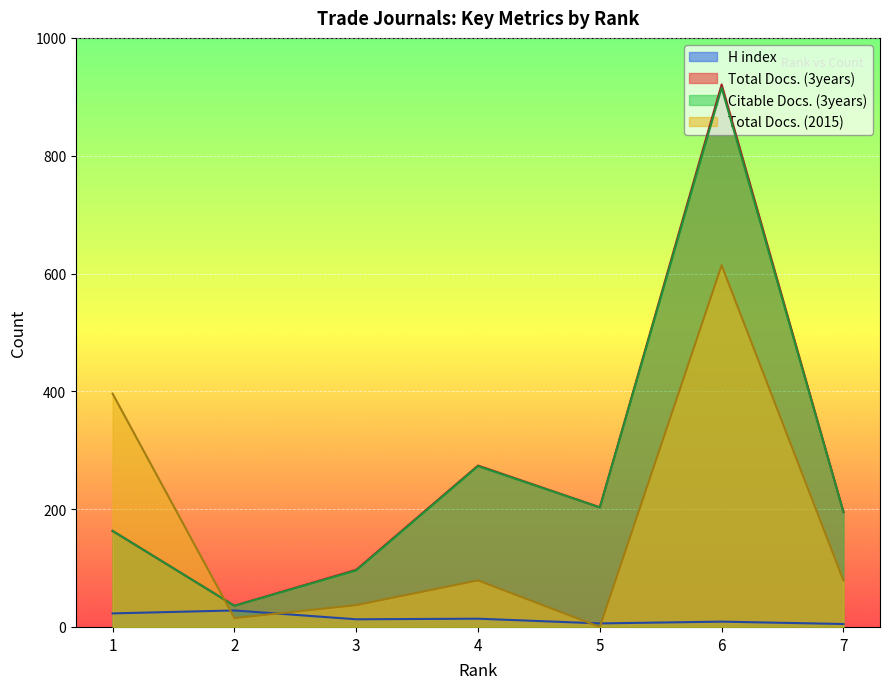

True or false: Total Docs. (2015) has more than 2 points higher than both neighbors.

False